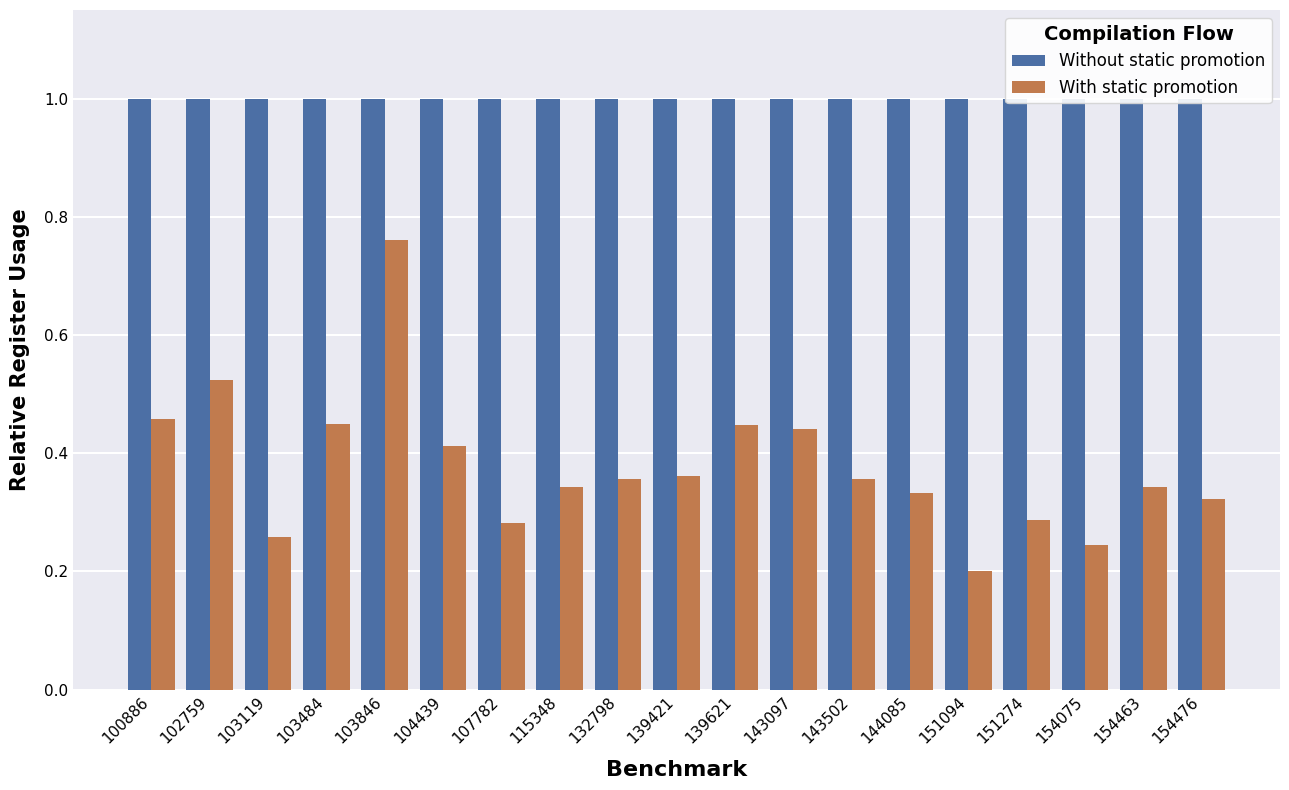

Reading left to right, list all the values displayed in this chart.

Without static promotion: 100886=1.0	102759=1.0	103119=1.0	103484=1.0	103846=1.0	104439=1.0	107782=1.0	115348=1.0	132798=1.0	139421=1.0	139621=1.0	143097=1.0	143502=1.0	144085=1.0	151094=1.0	151274=1.0	154075=1.0	154463=1.0	154476=1.0
With static promotion: 100886=0.5	102759=0.5	103119=0.3	103484=0.4	103846=0.8	104439=0.4	107782=0.3	115348=0.3	132798=0.4	139421=0.4	139621=0.4	143097=0.4	143502=0.4	144085=0.3	151094=0.2	151274=0.3	154075=0.2	154463=0.3	154476=0.3